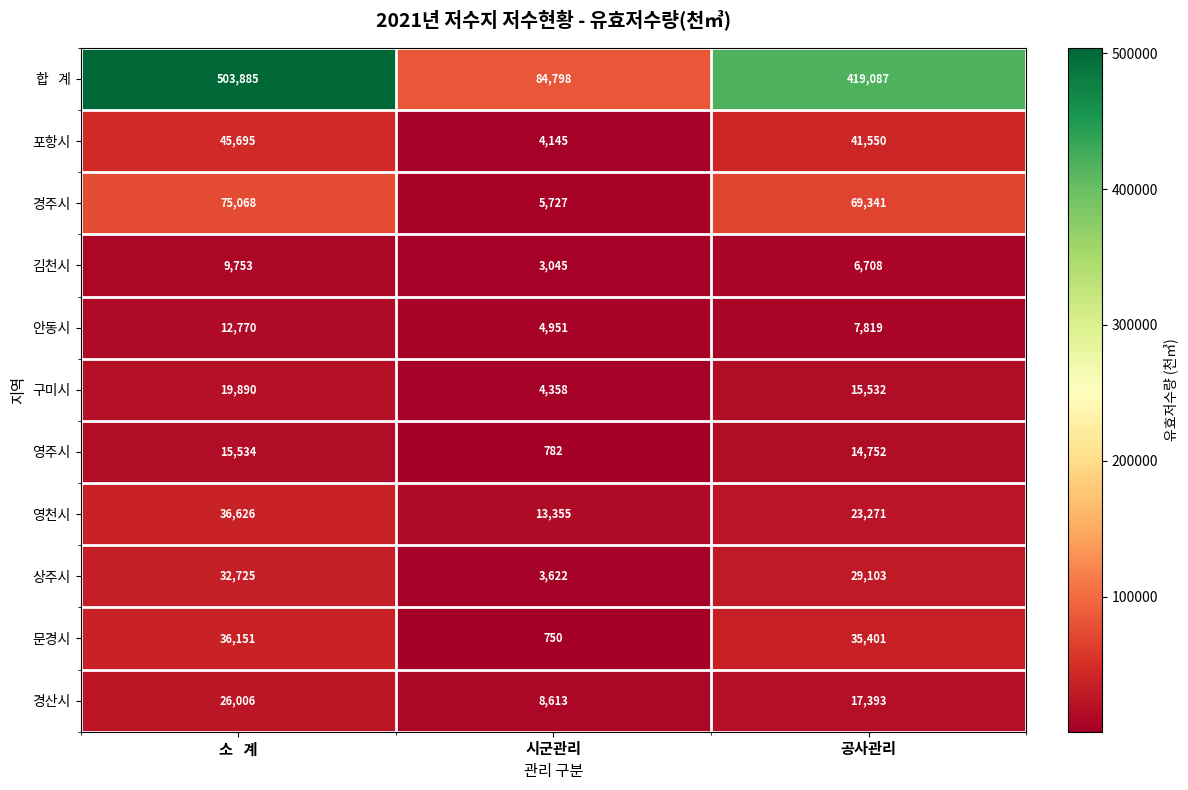

What is the sum of all 문경시 values?

72302